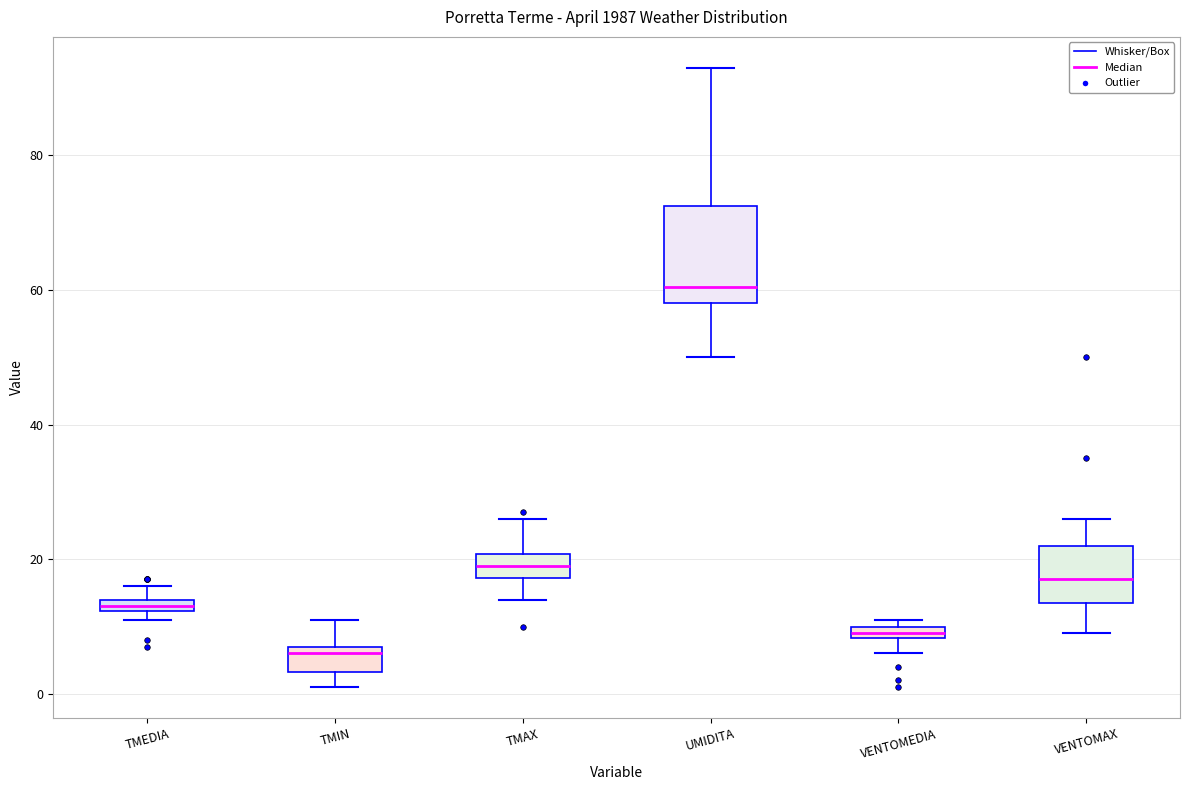

Which box has the lowest median line?

TMIN